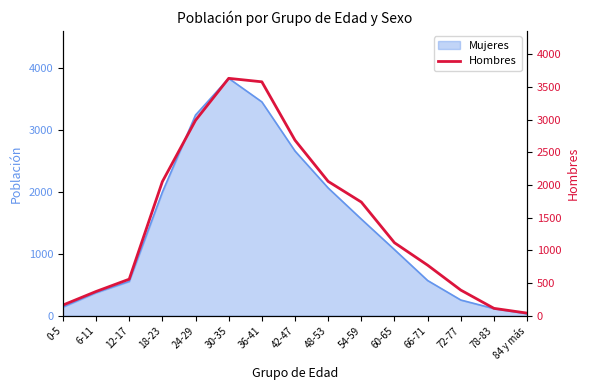

What position from the left is 60-65?

11